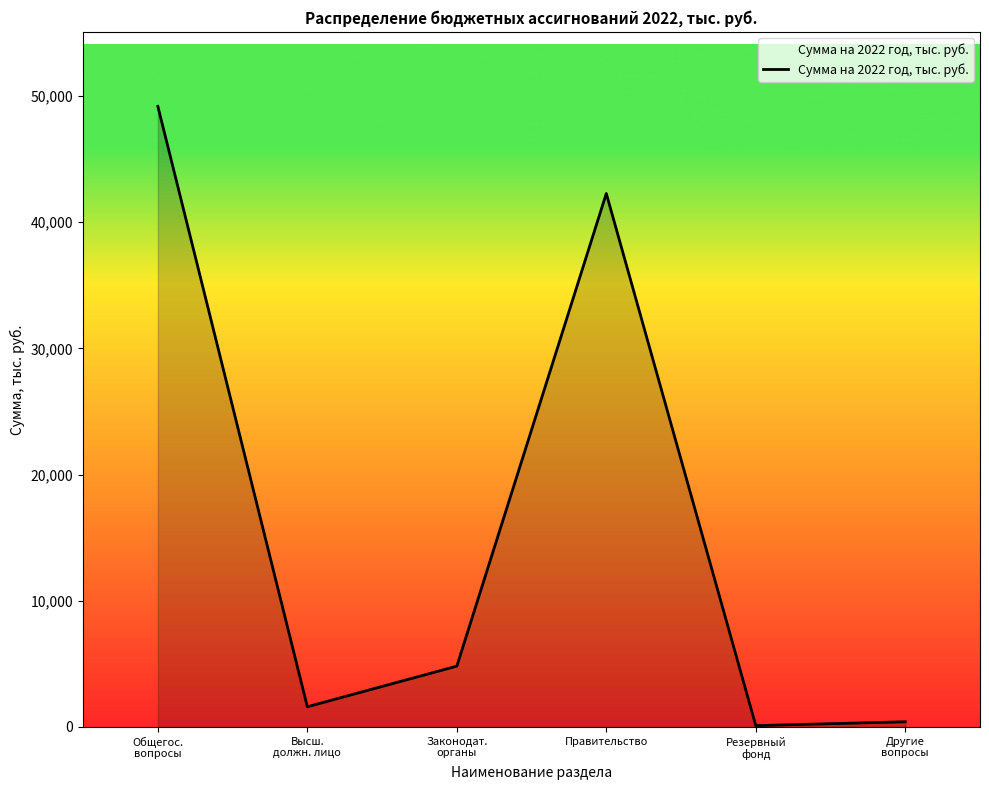

Is it true that the value at Общегос.
вопросы is 49187.5?

True